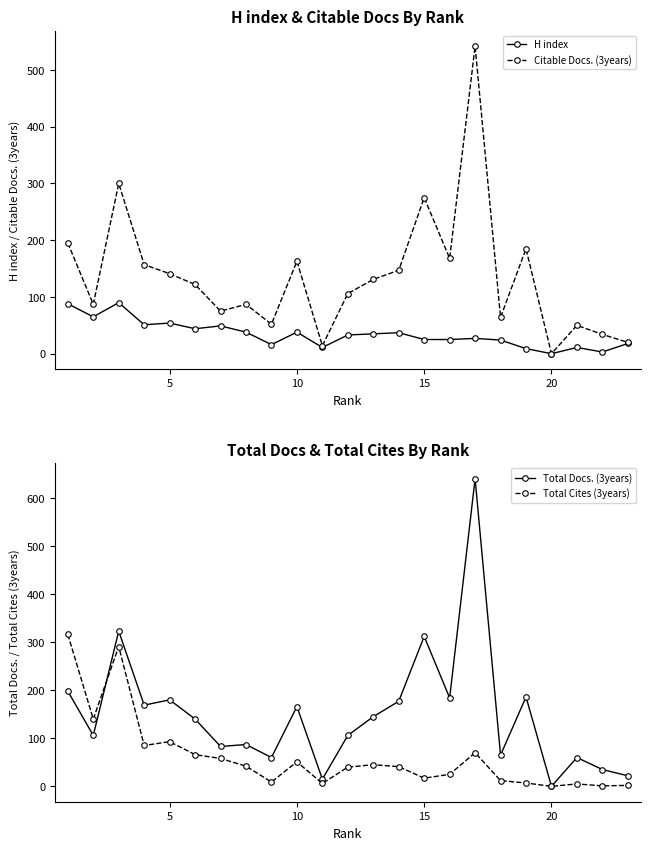

What is the highest value of the H index series?

90